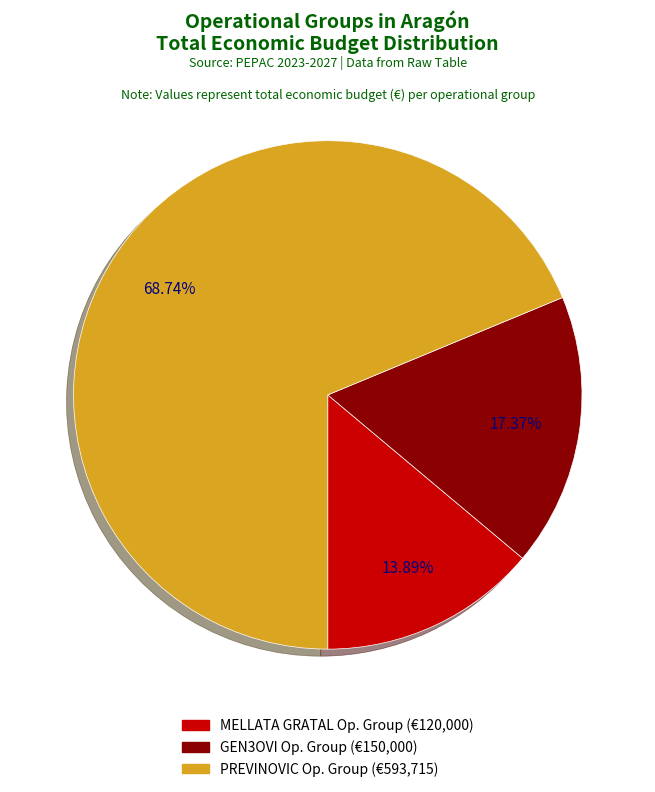

Does any single category account for the majority?

Yes